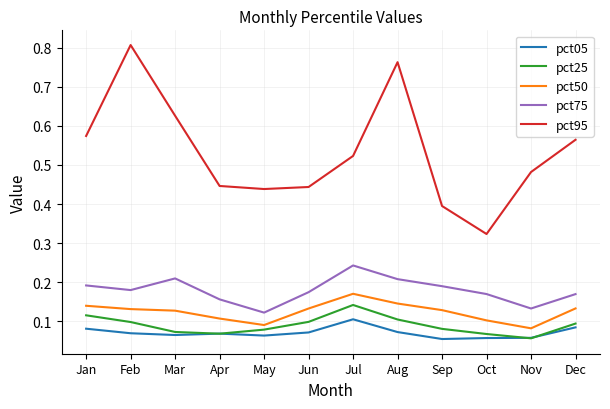

How many lines are shown in the chart?

5